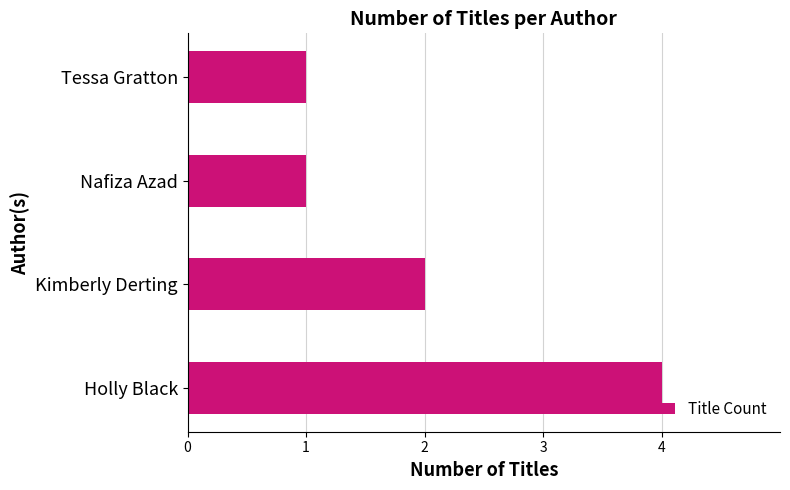

What is the sum of all values?

8